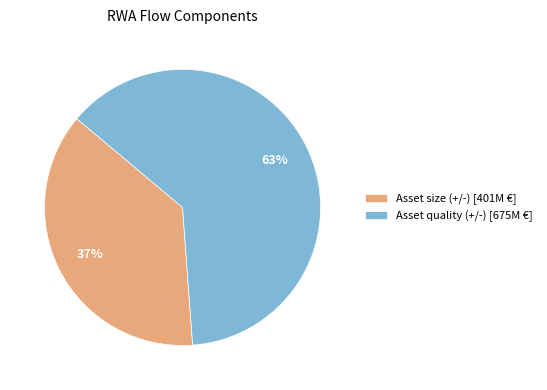

Is it true that Asset quality (+/-) [675M €] is 71% of the pie?

False